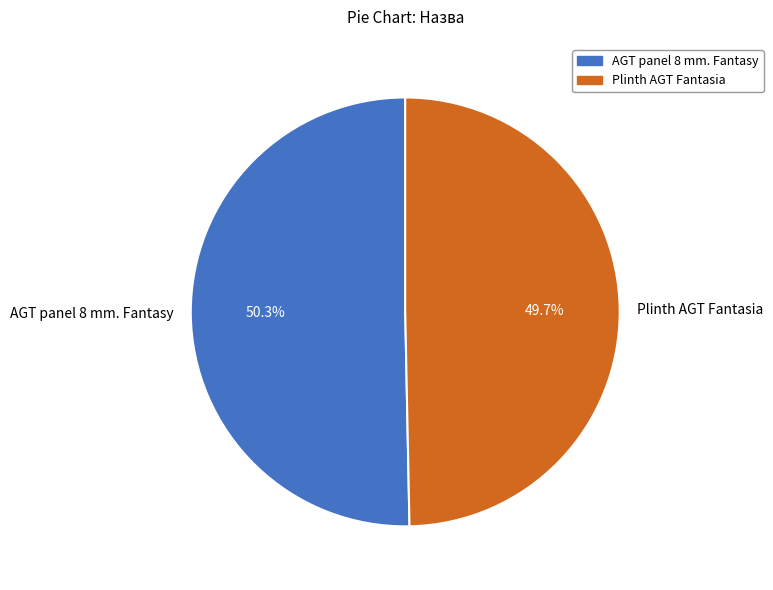

To the nearest percent, what percentage of the pie is Plinth AGT Fantasia?

50%